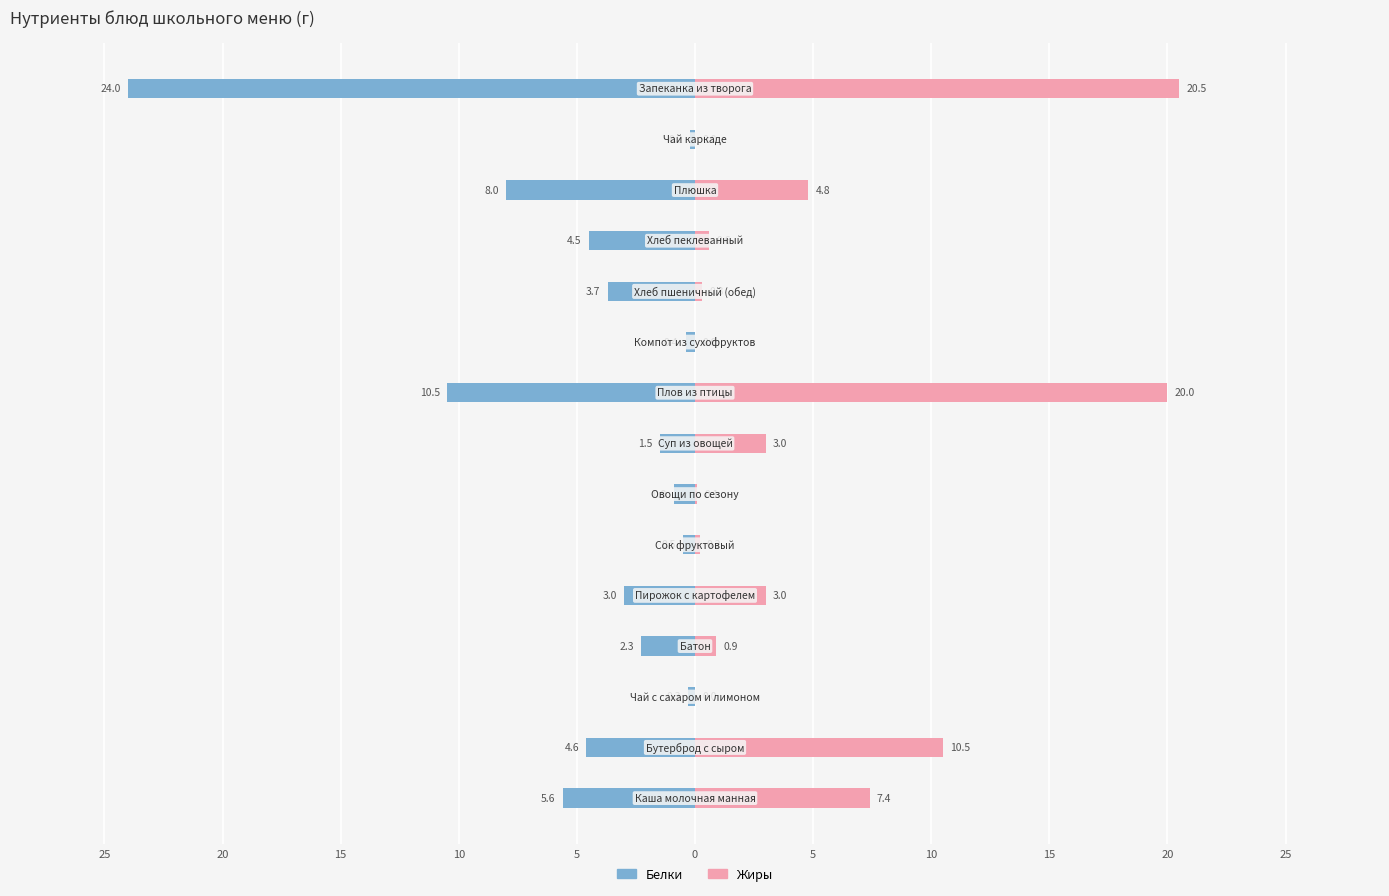

Does the chart contain any negative values?

Yes